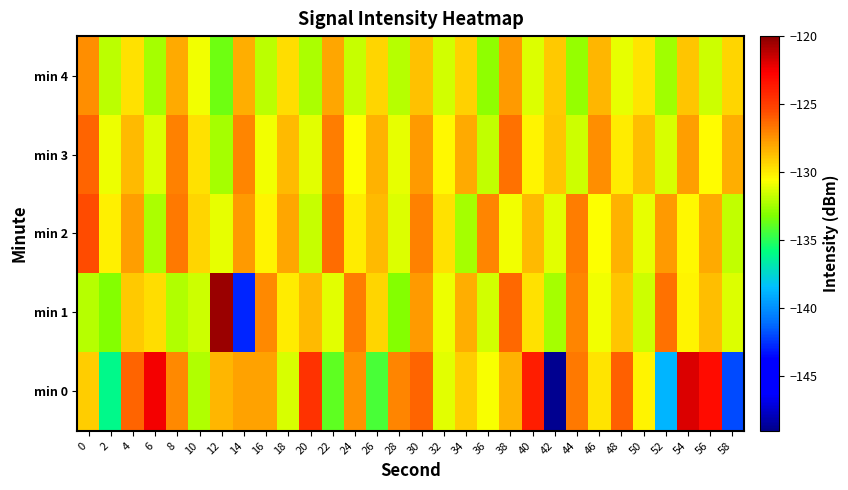

Between 0 and 56, which is larger?

56